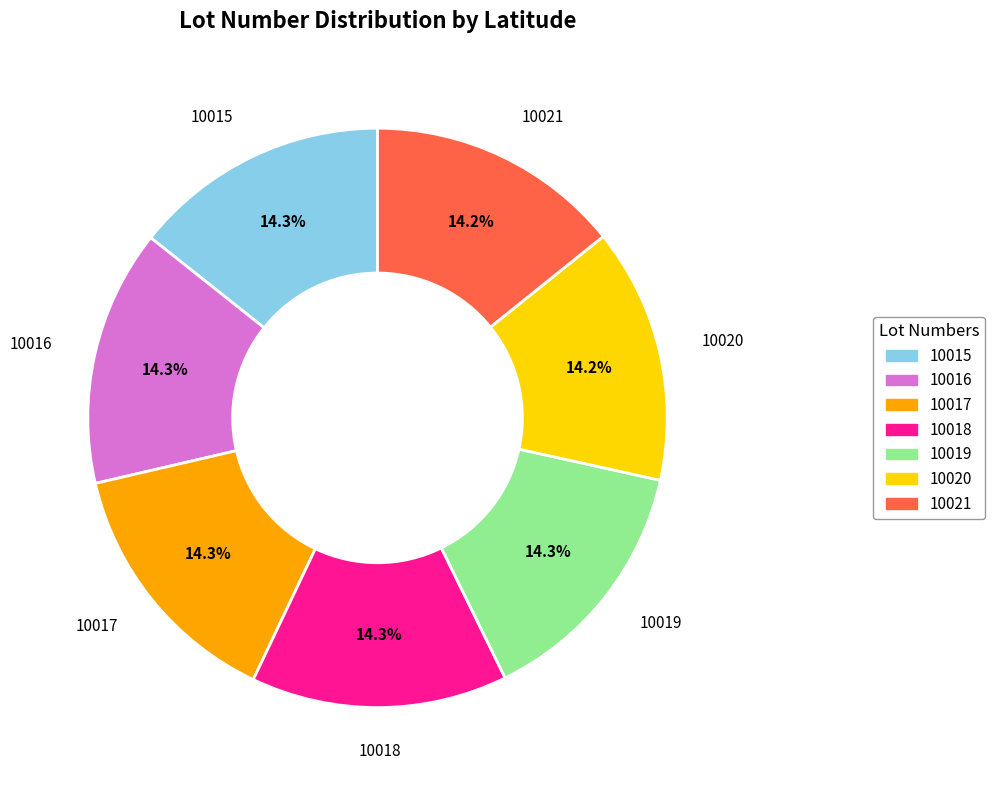

What percentage is the 10020 slice, to the nearest percent?

14%